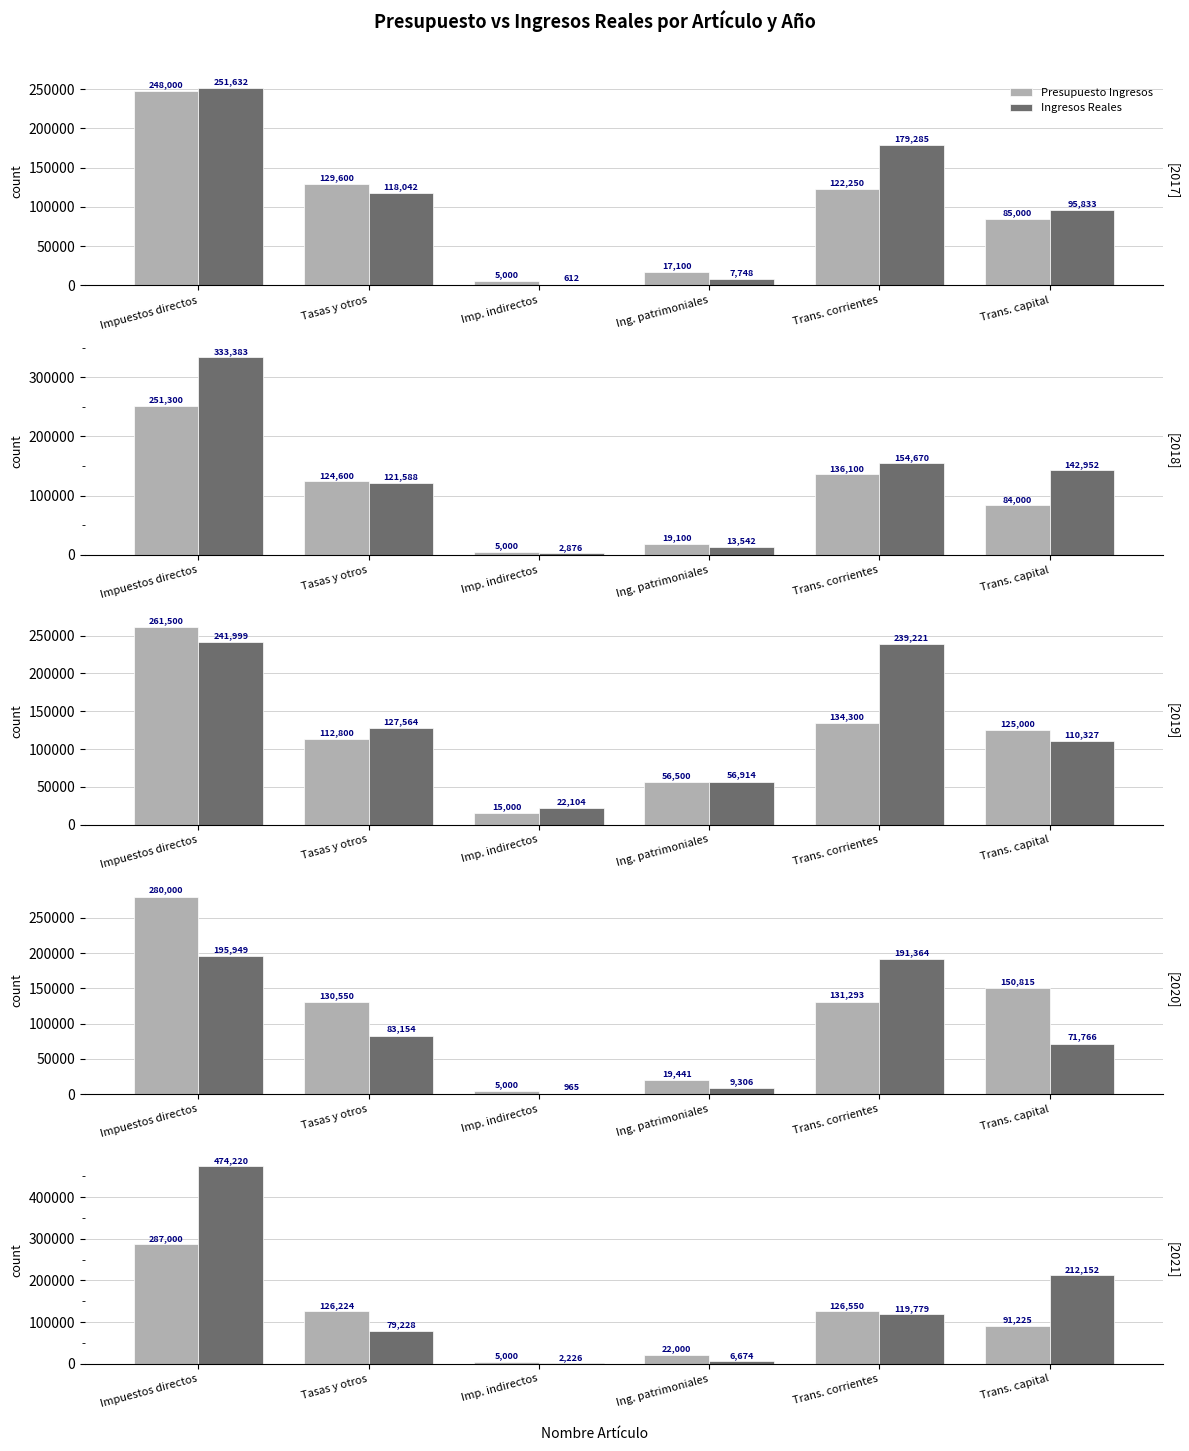

How many series are shown in this chart?

2